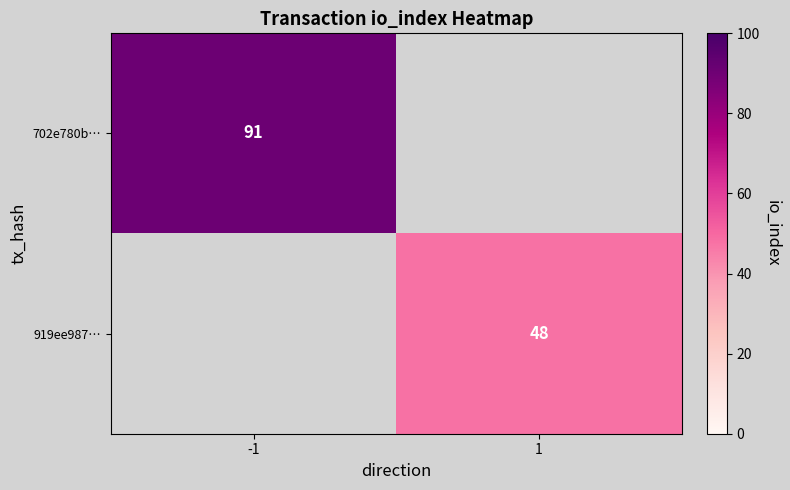

Is the value of 919ee987… at 1 greater than the value of 702e780b… at -1?

No